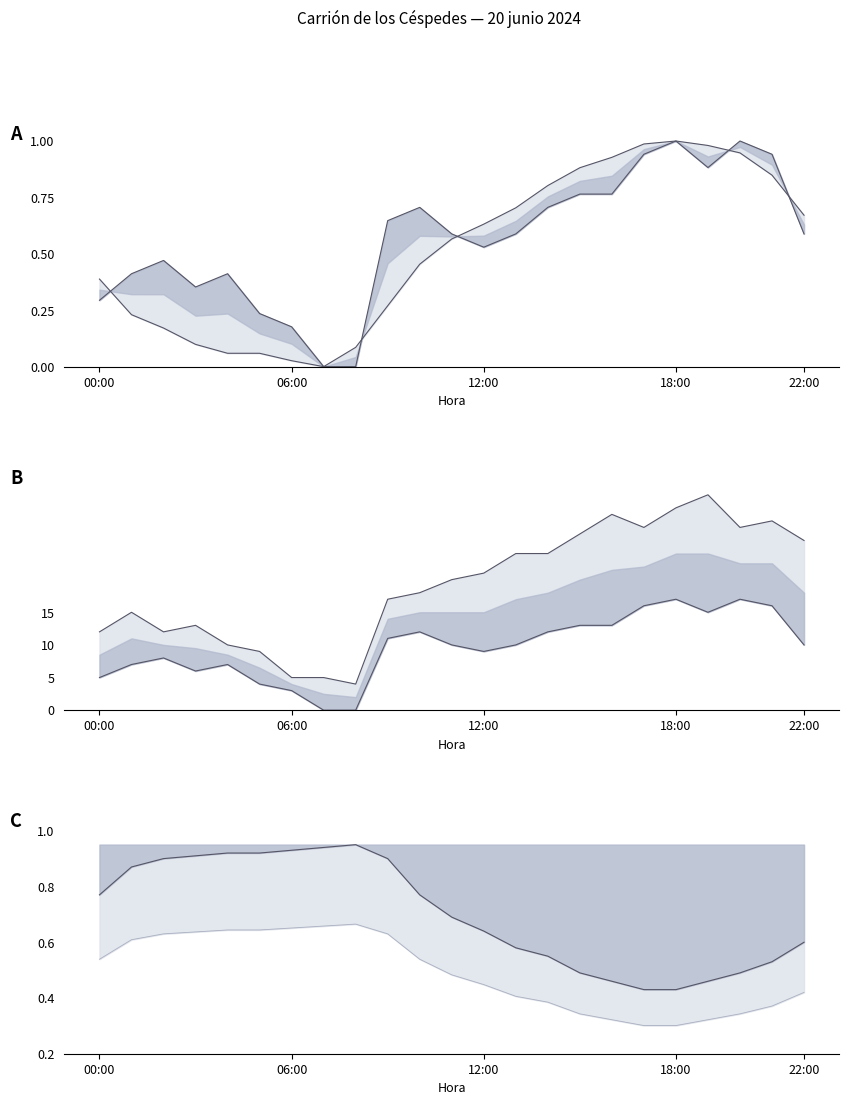

What is the change in value from 00:00 to 12:00?

+9